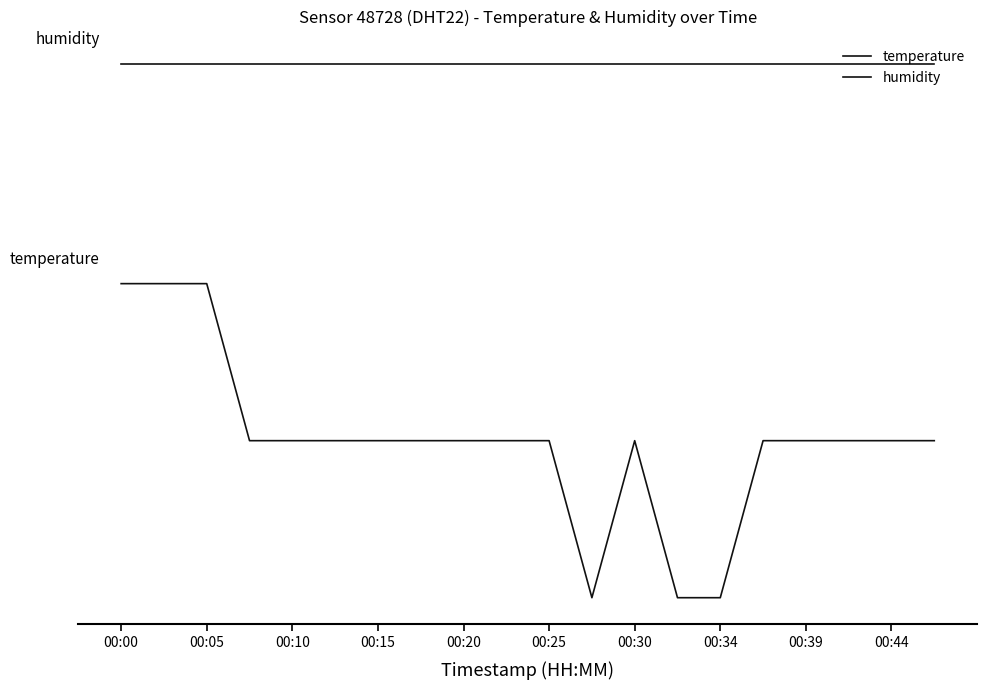

Which label corresponds to the largest value in the chart?

00:00